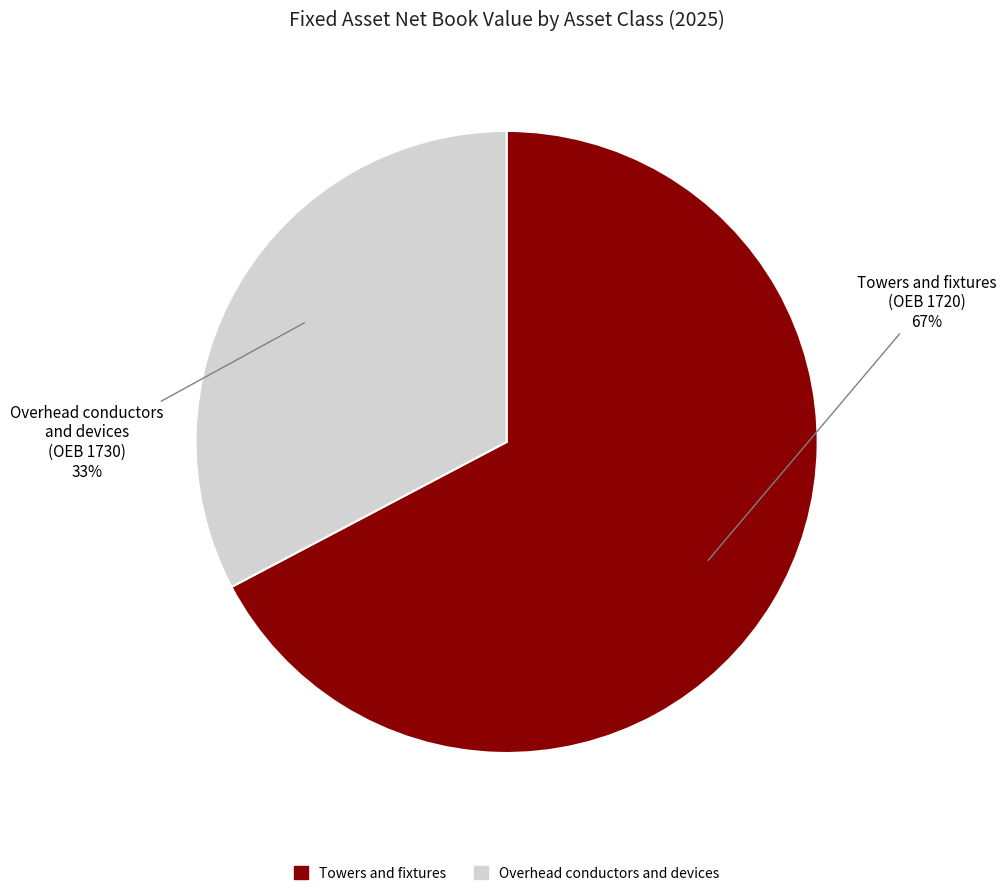

Which has a higher value, Overhead conductors and devices or Towers and fixtures?

Towers and fixtures